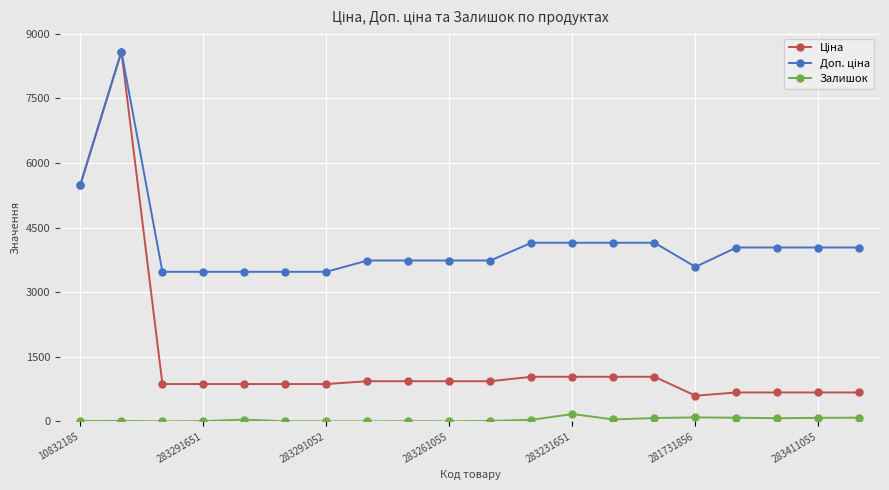

True or false: Залишок has more than 0 points higher than both neighbors.

True